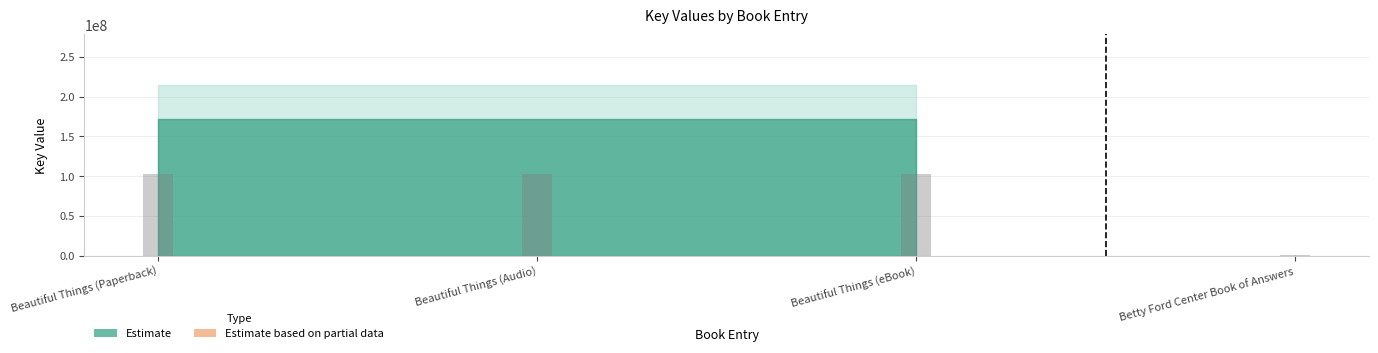

What position from the left is Betty Ford Center Book of Answers?

4